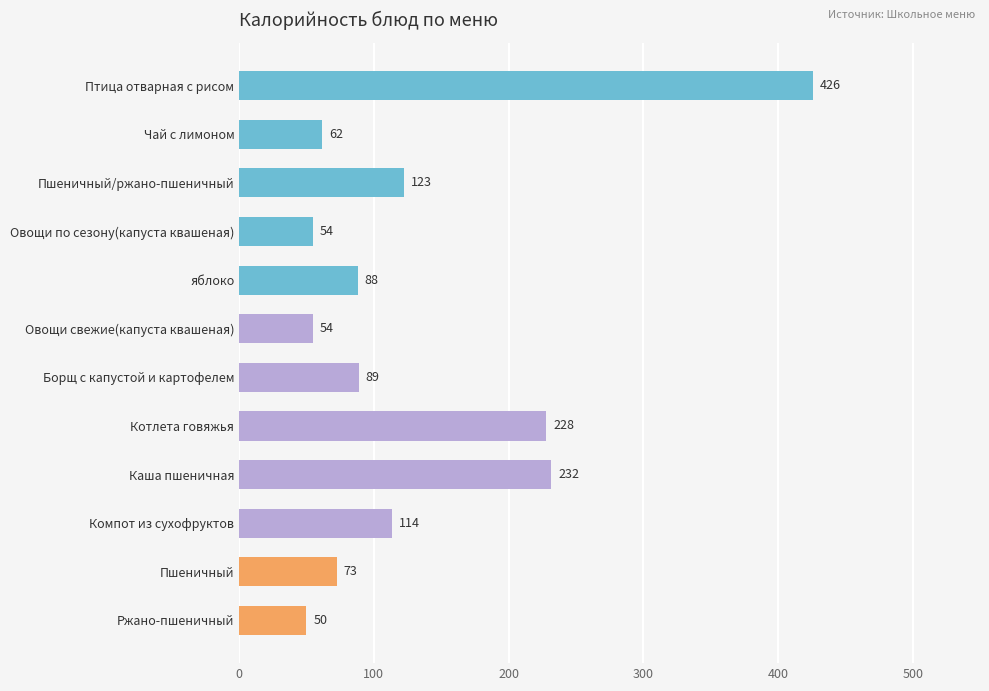

Does the chart contain any negative values?

No